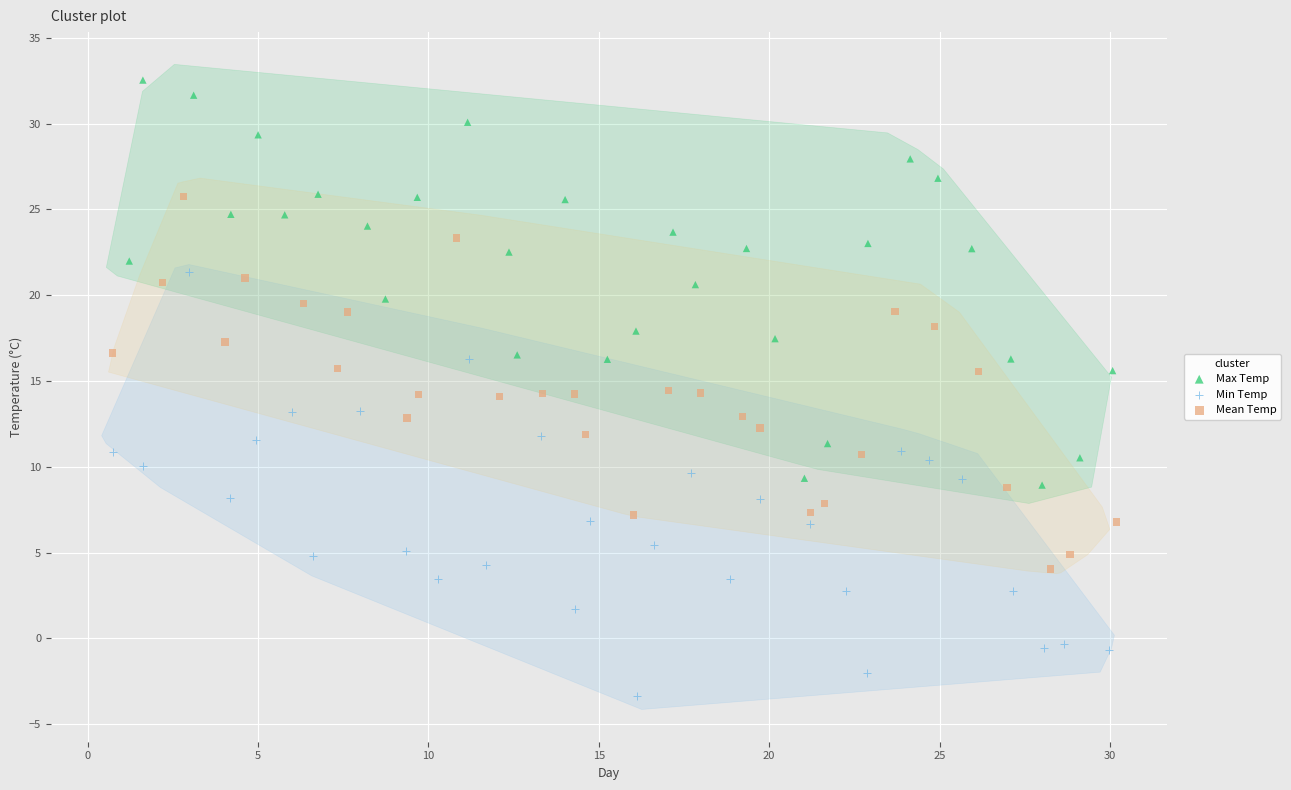

What are all the series names shown in the legend?

Max Temp, Min Temp, Mean Temp